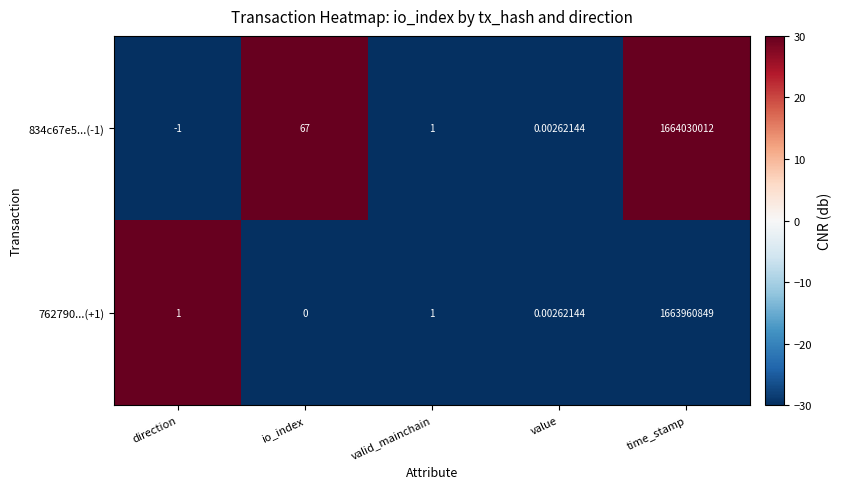

At which label does 834c67e5...(-1) first exceed 1?

io_index